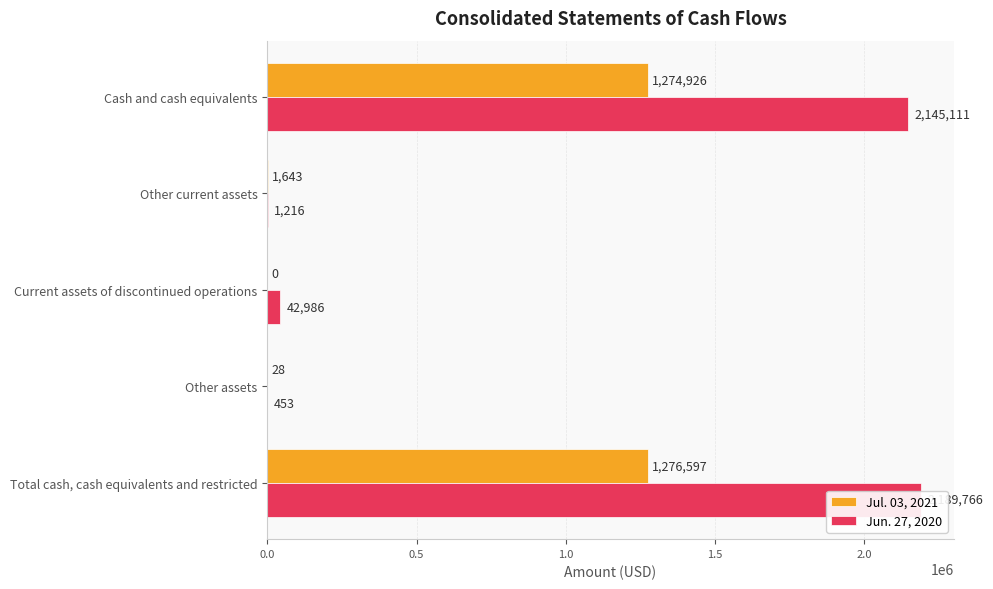

Between Current assets of discontinued operations and Other assets, which series saw the biggest shift?

Jun. 27, 2020